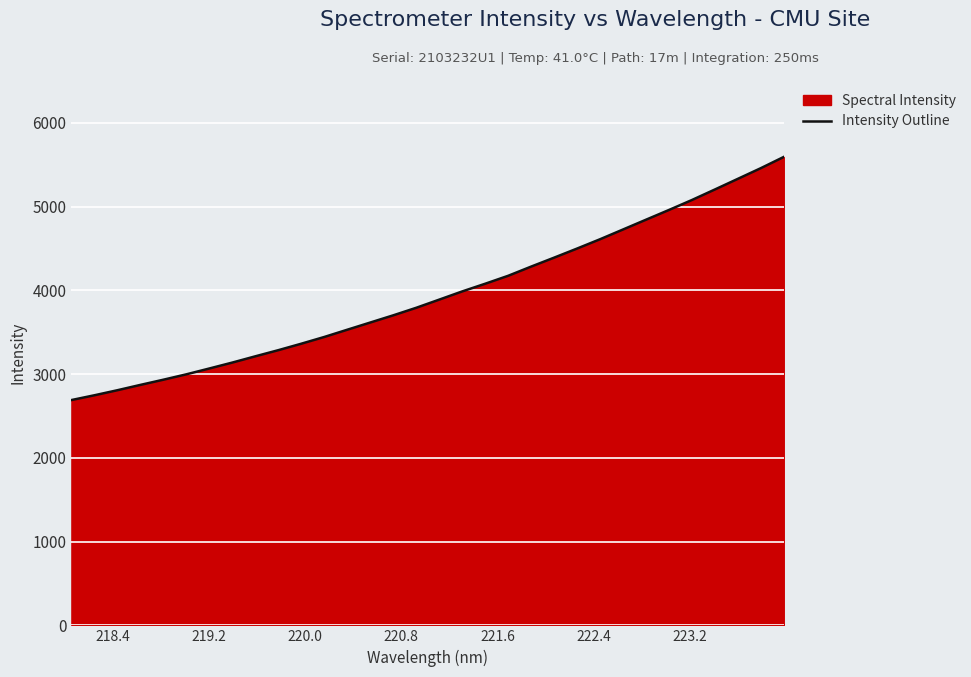

What is the minimum value shown in the chart?

2690.3